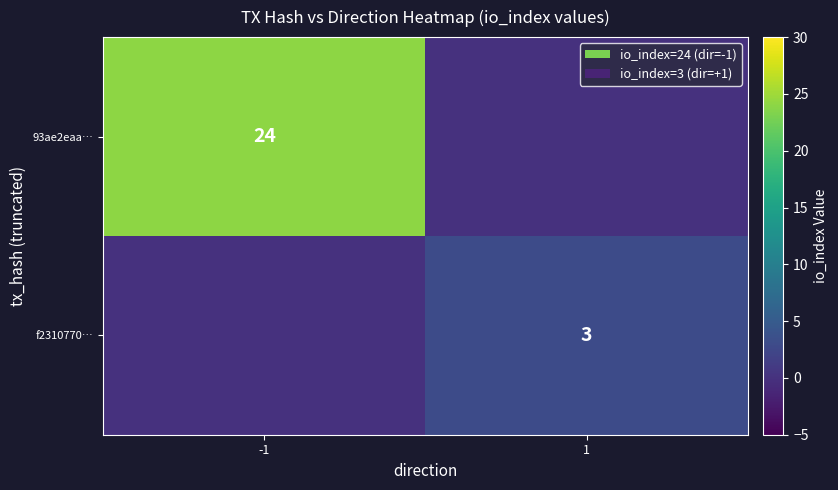

The value of 93ae2eaa… at -1 is 24. True or false?

True